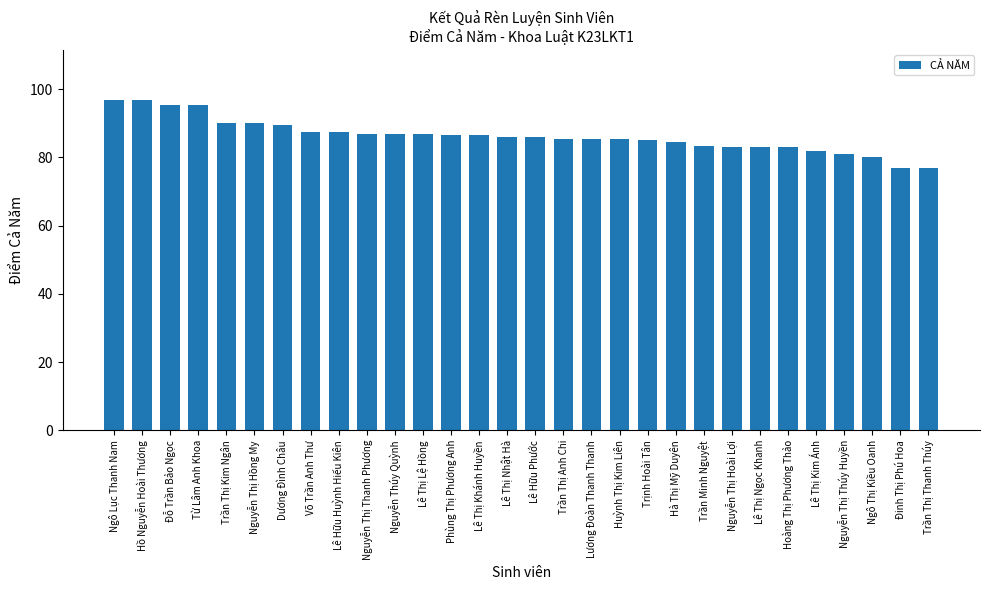

Which has a higher value, Trần Minh Nguyệt or Nguyễn Thị Thúy Huyền?

Trần Minh Nguyệt